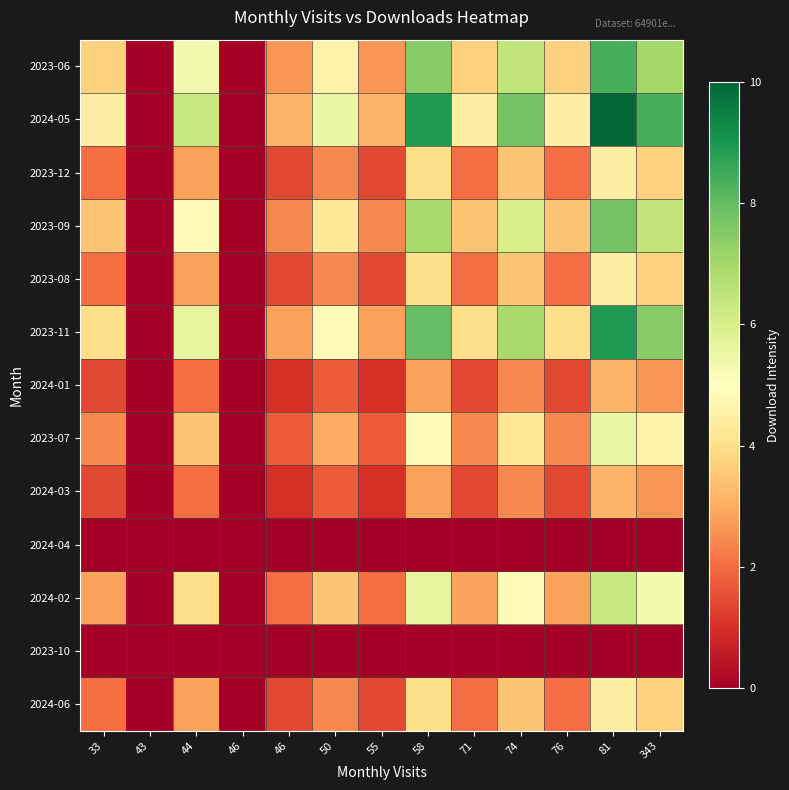

Rank the series by their maximum value, from highest to lowest.

2024-05, 2023-11, 2023-06, 2023-09, 2024-02, 2023-07, 2024-06, 2023-08, 2023-12, 2024-03, 2024-01, 2023-10, 2024-04